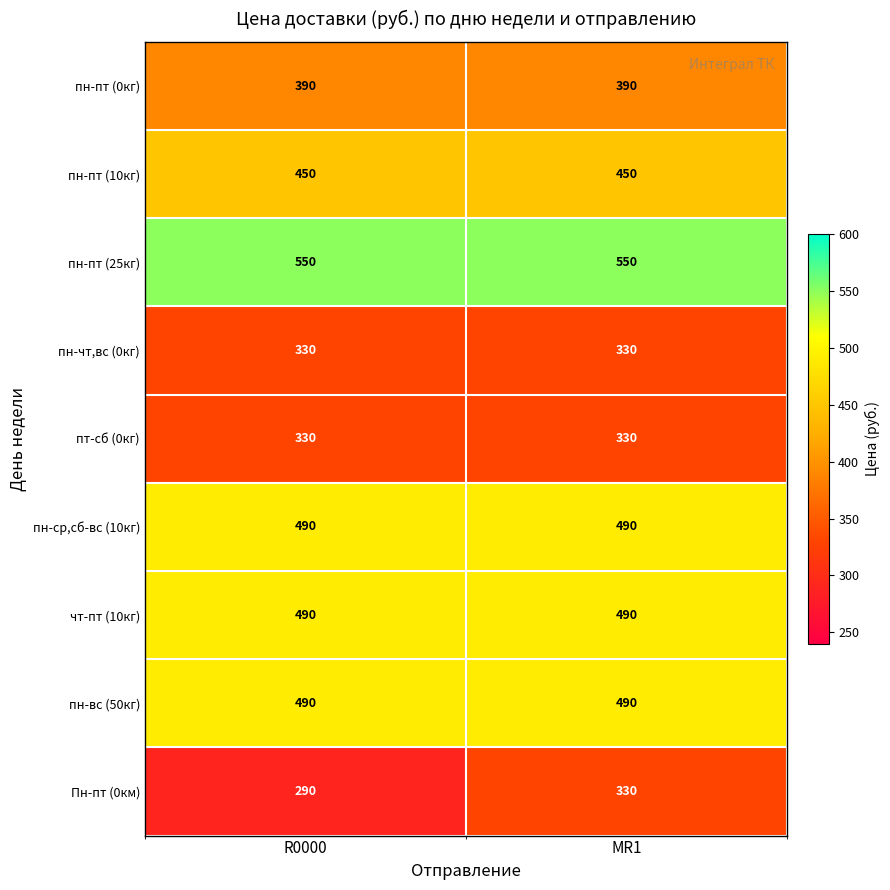

What value does the пн-вс (50кг) series have at MR1?

490